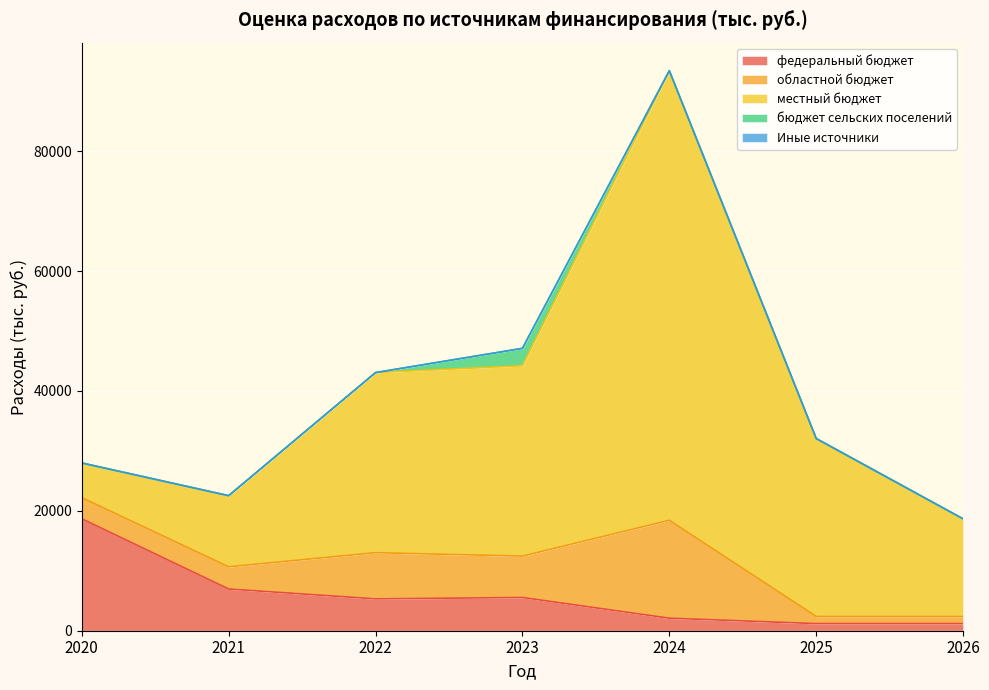

Is it true that федеральный бюджет equals 1904.5 at 2022?

False